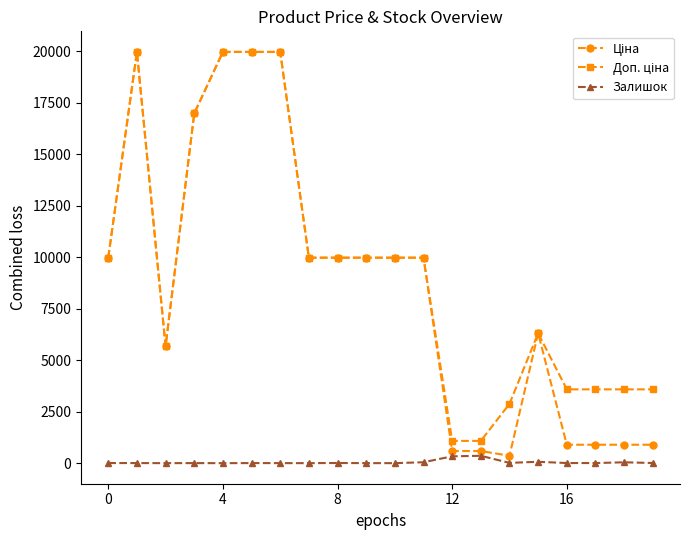

At how many categories does at least one series exceed 6700?

11